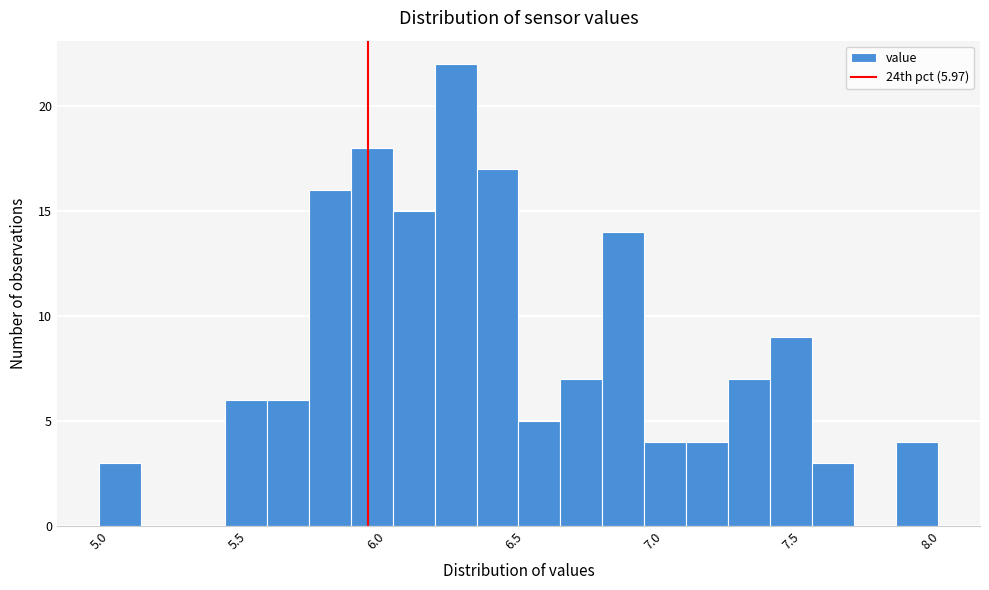

Around what value on the x-axis is the tallest bar? Give the approximate position of its centre, as read against the axis.

6.30